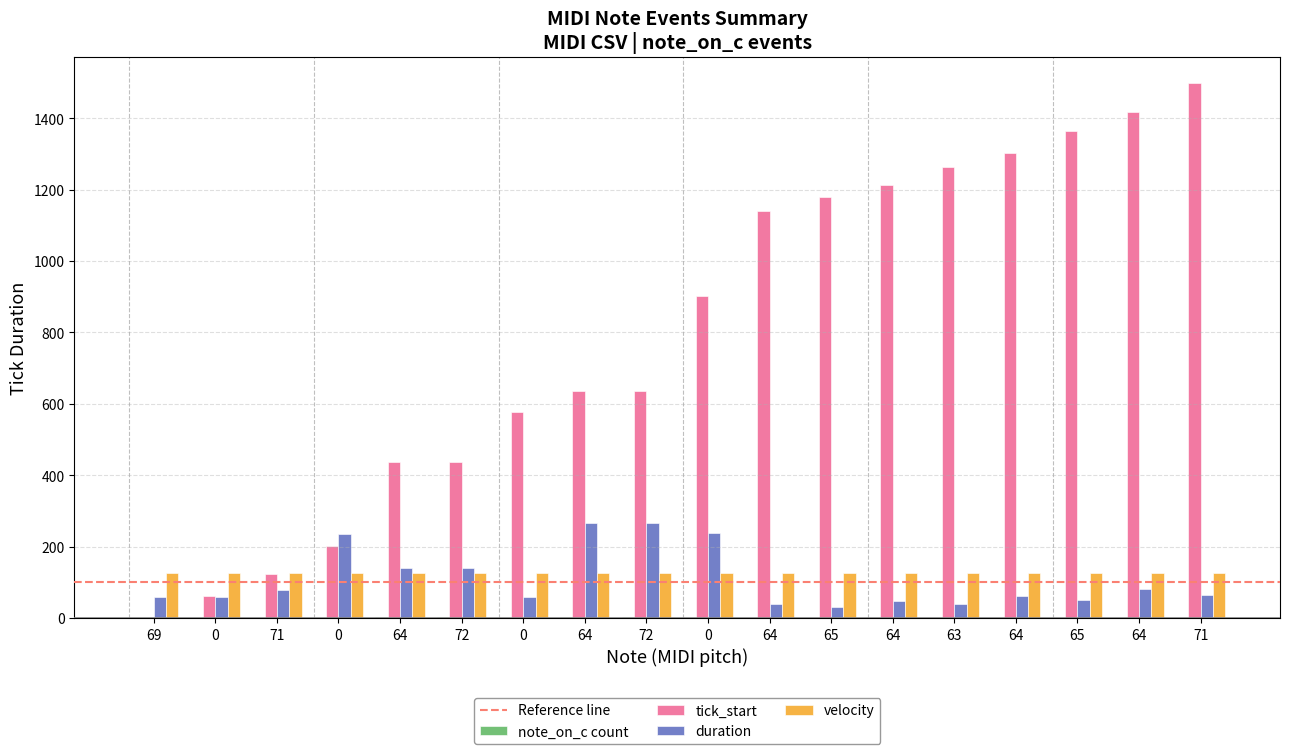

True or false: tick_start has a value of 1497 at 71.

True